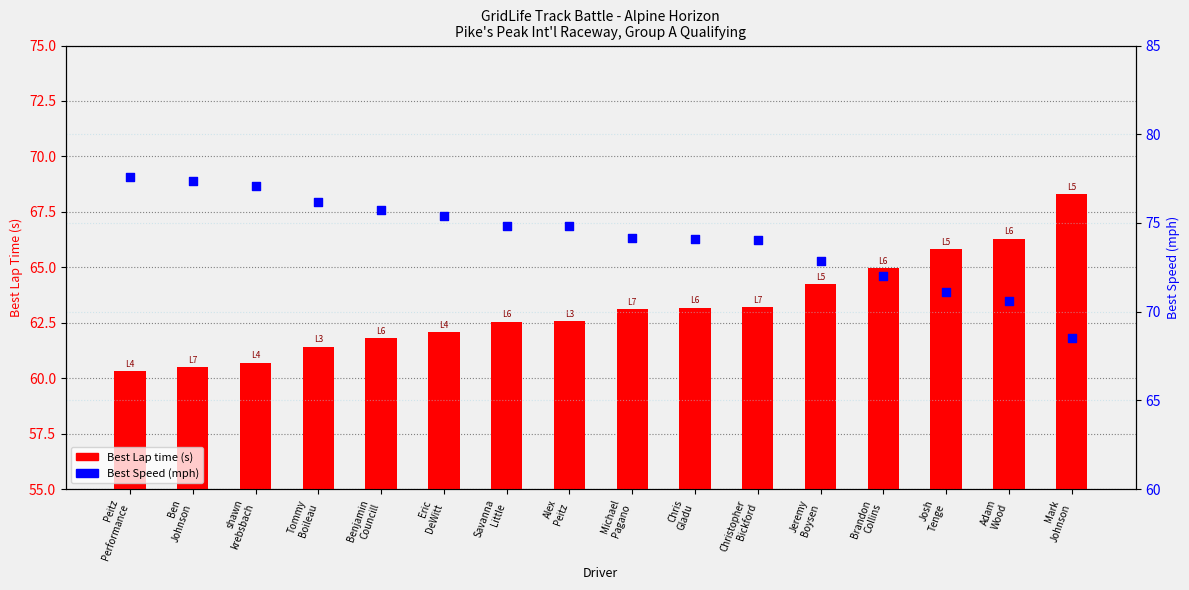

What are all the series names shown in the legend?

Best Lap time, Best Speed (mph)